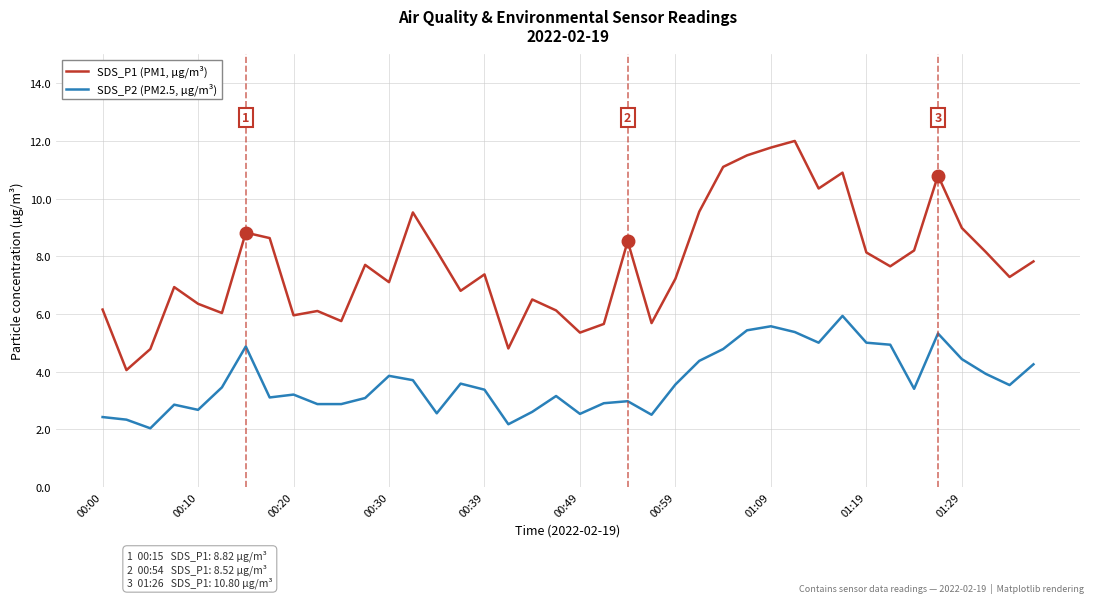

List the series in order of their overall mean, highest first.

SDS_P1 (PM1, µg/m³), SDS_P2 (PM2.5, µg/m³)